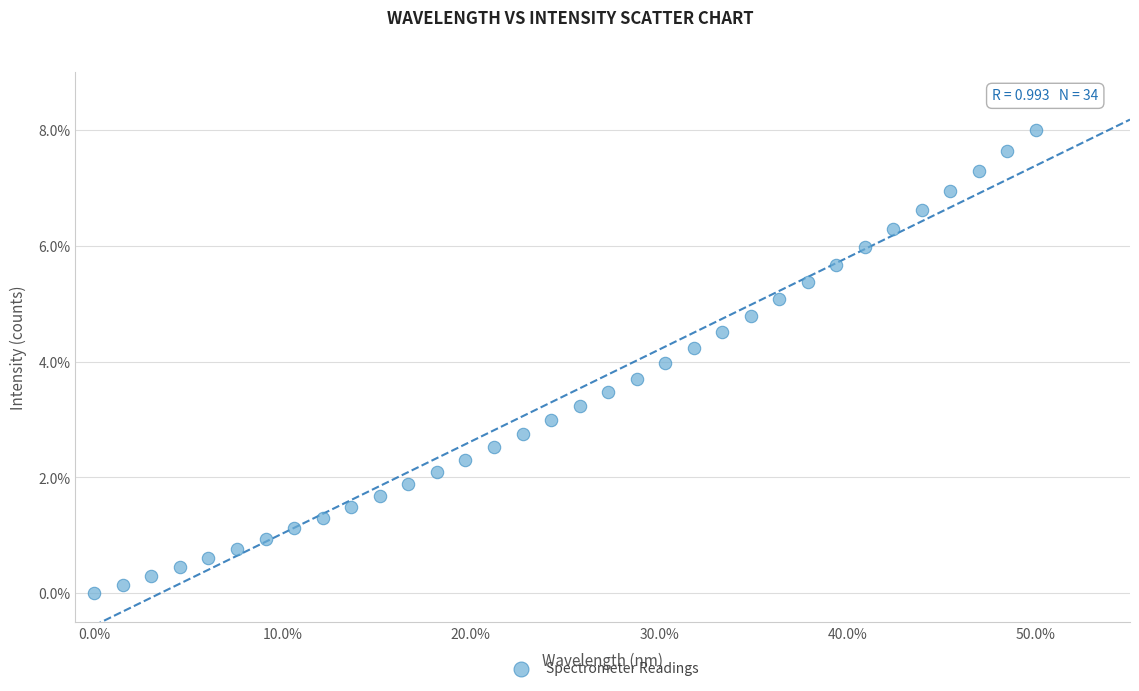

What is the range of Y values (max minus min)?

8.0